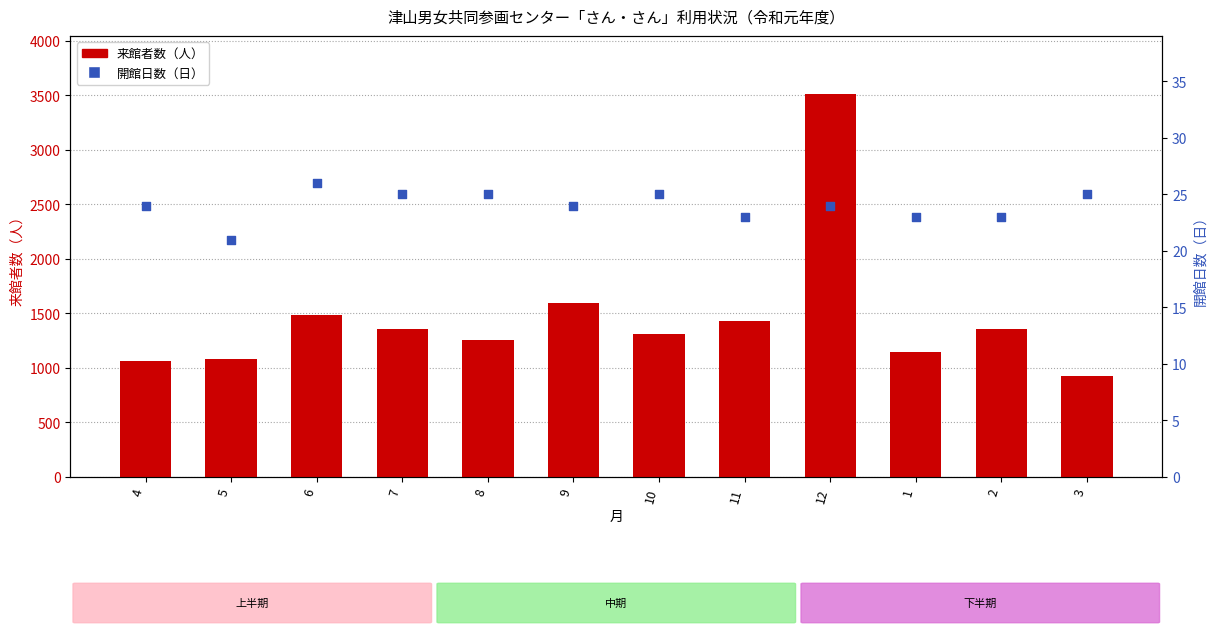

Which series has the widest spread of Y values?

来館者数（人）